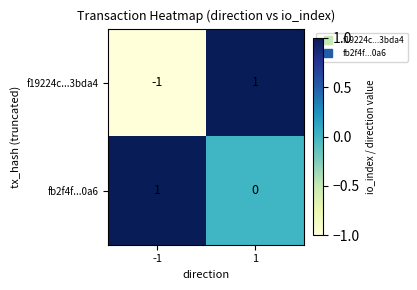

The fb2f4f...0a6 series shows 1 at -1. True or false?

True